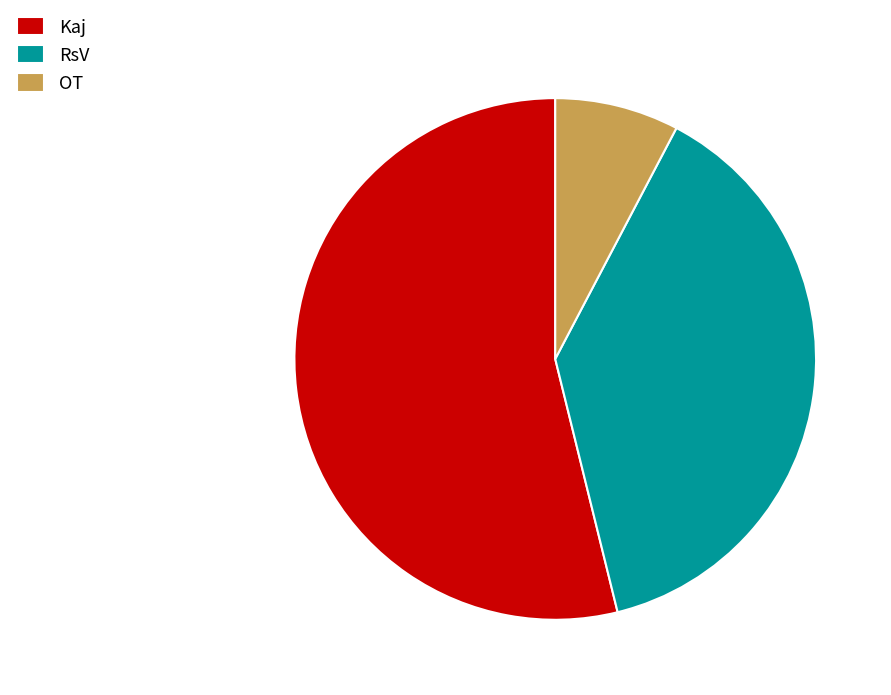

Rank the categories by value from lowest to highest.

OT, RsV, Kaj